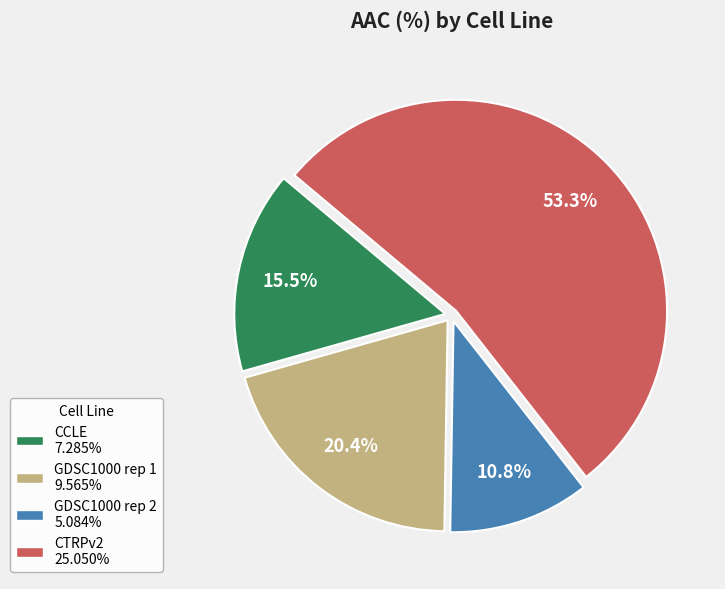

Which category has the biggest portion of the pie?

CTRPv2